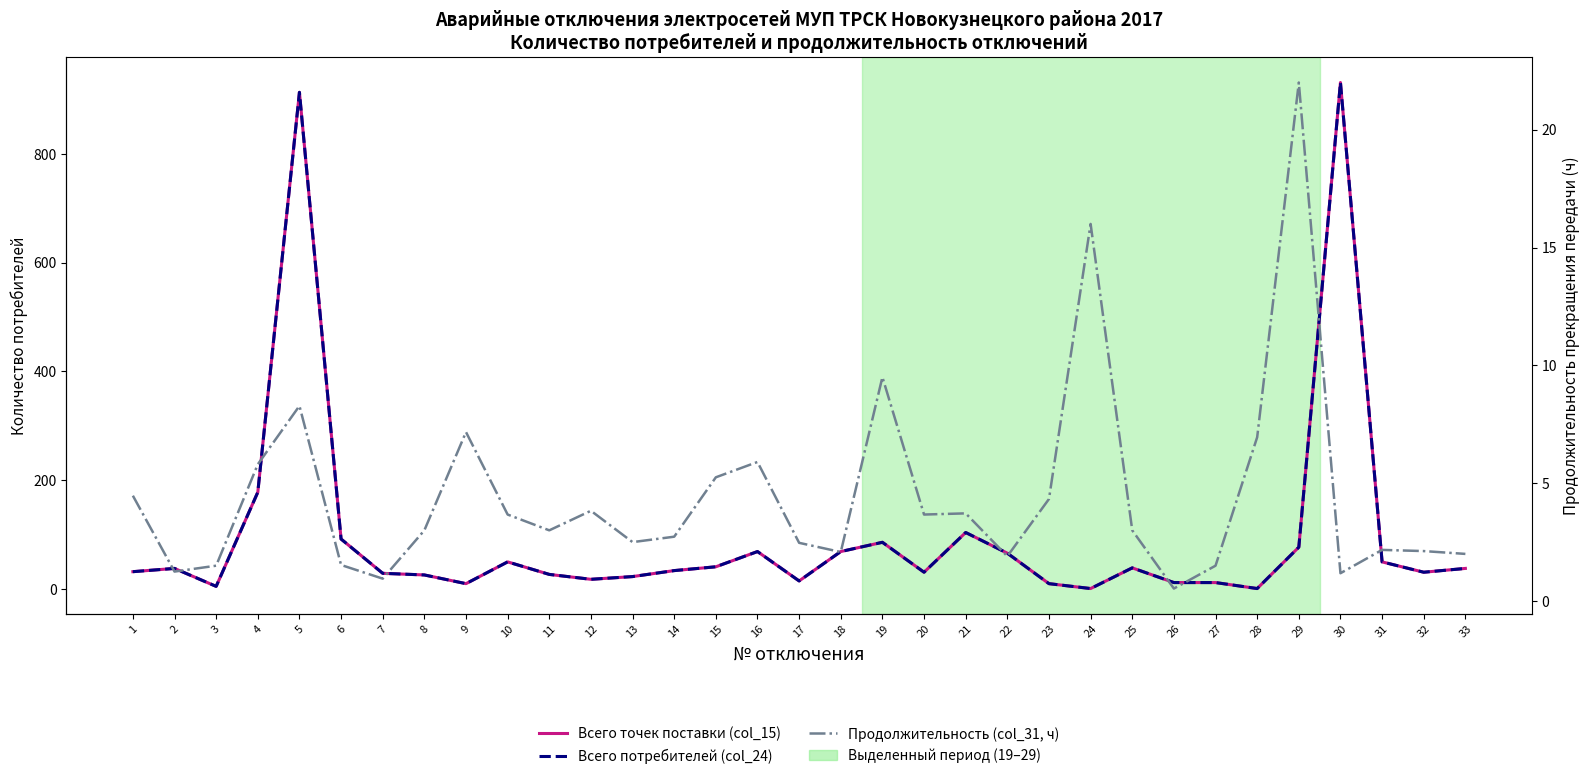

Where is Всего точек поставки (col_15) nearest to the value 466?

4